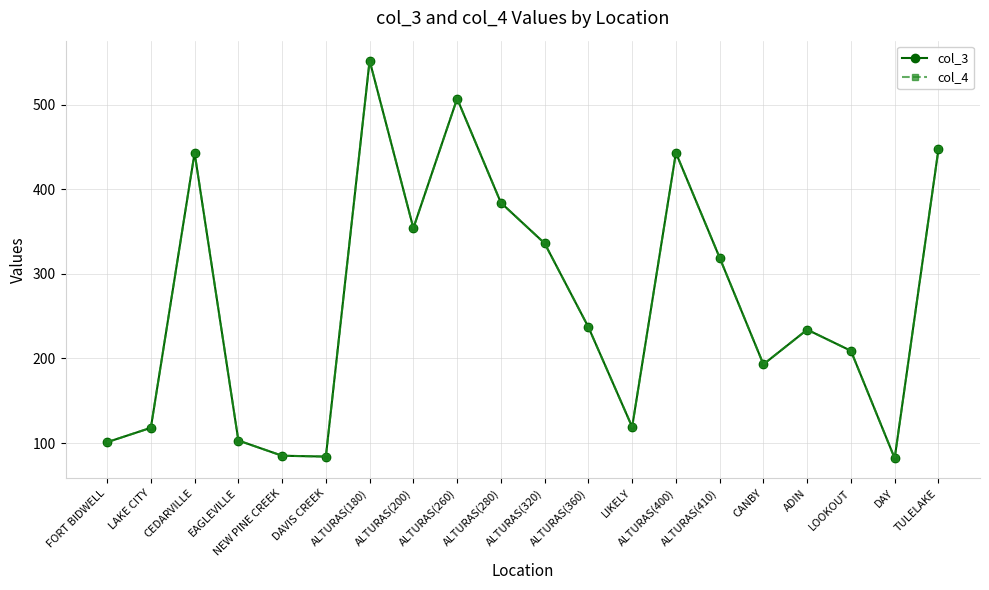

The value of col_3 at EAGLEVILLE is 171. True or false?

False